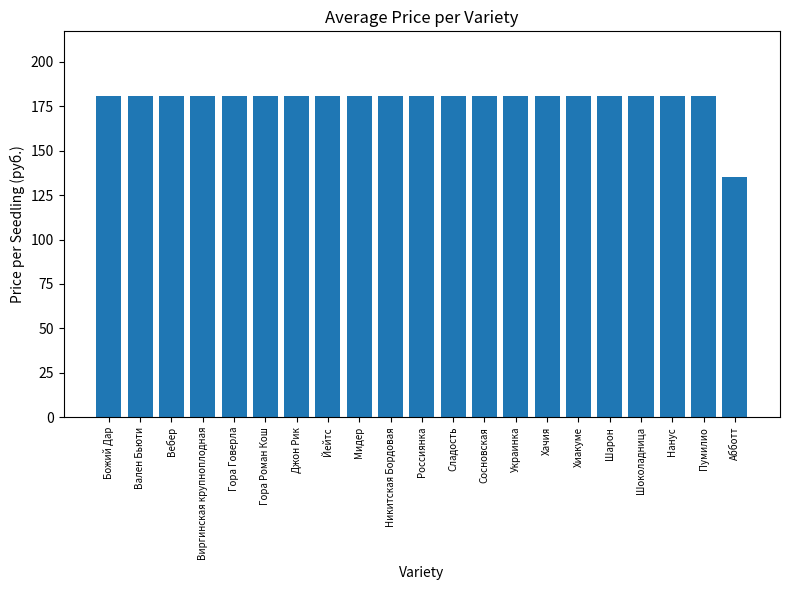

Reading left to right, list all the values displayed in this chart.

Божий Дар=181	Вален Бьюти=181	Вебер=181	Виргинская крупноплодная=181	Гора Говерла=181	Гора Роман Кош=181	Джон Рик=181	Йейтс=181	Мидер=181	Никитская Бордовая=181	Россиянка=181	Сладость=181	Сосновская=181	Украинка=181	Хачия=181	Хиакуме=181	Шарон=181	Шоколадница=181	Нанус=181	Пумилио=181	Абботт=135